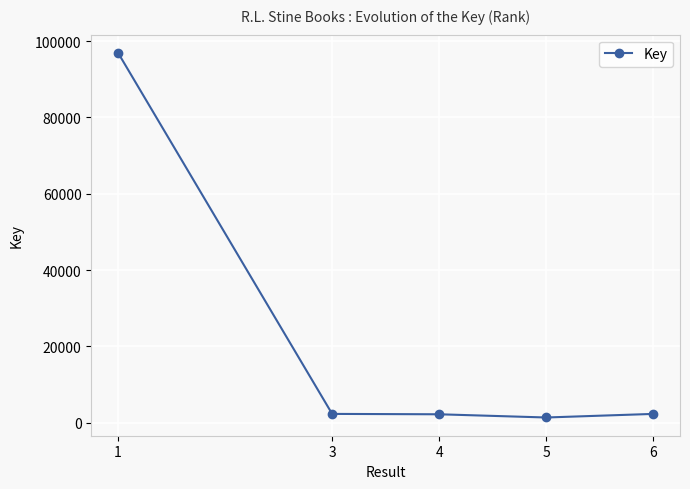

What is the average value?

21027